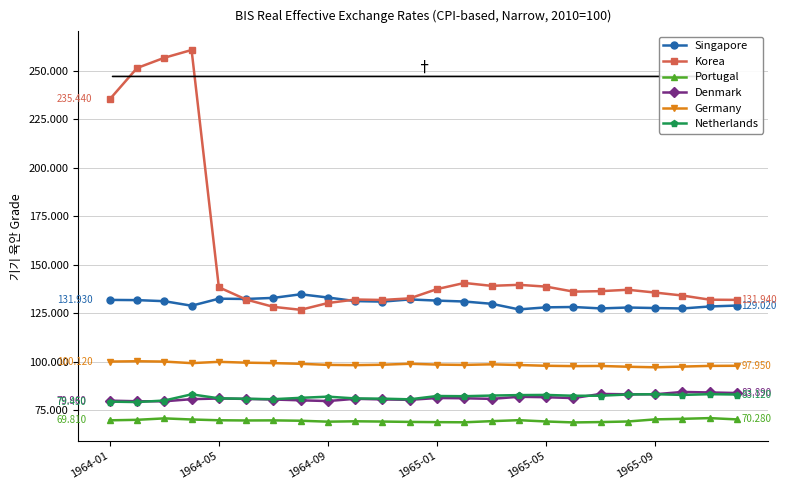

True or false: Netherlands has more than 2 interior local peaks.

True